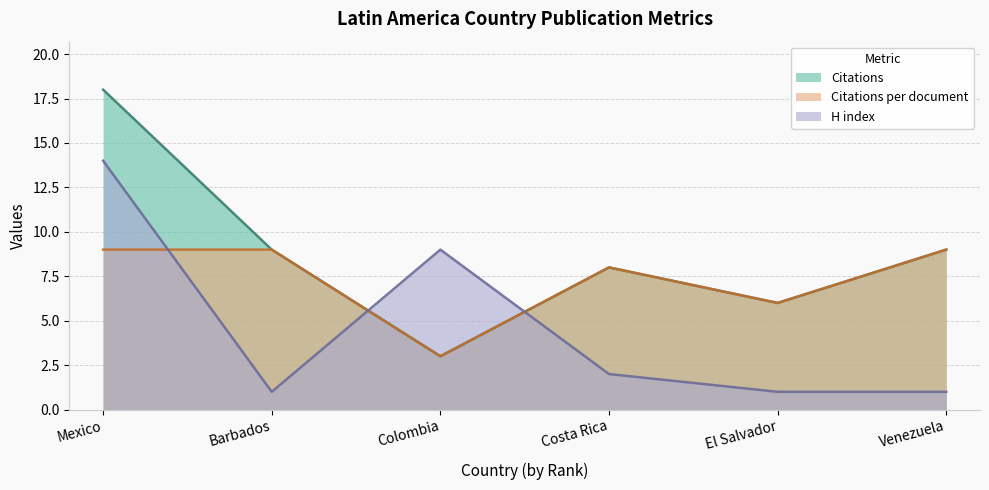

How many intersections are there between Citations per document and H index?

3